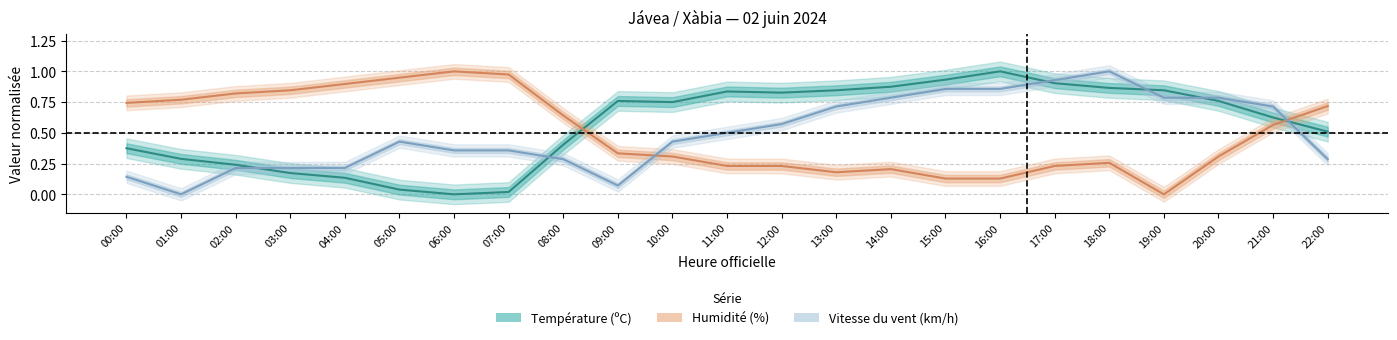

Which series has the largest total across all categories?

Température (ºC)